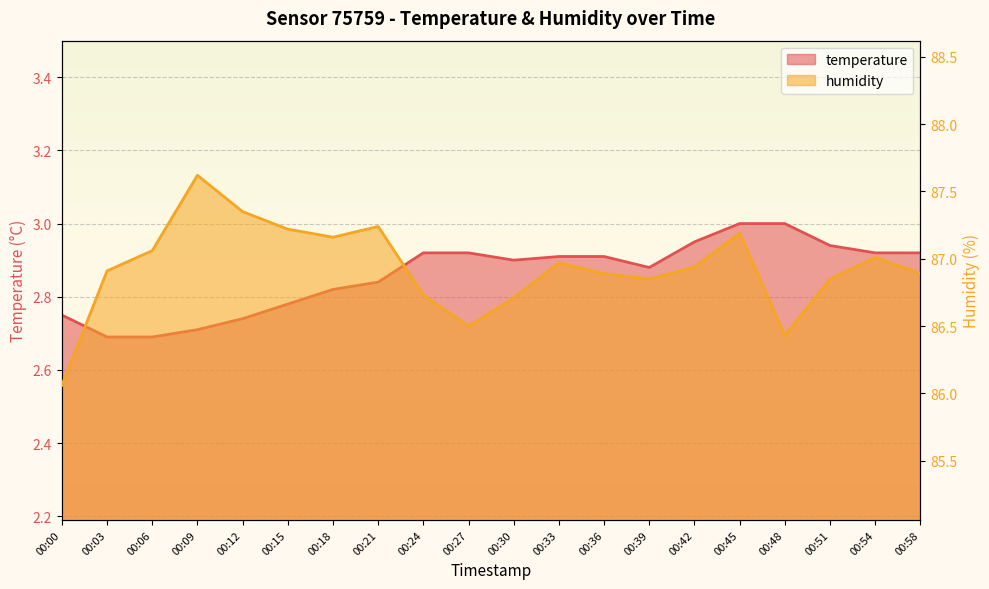

List the series in order of their peak value, lowest first.

temperature, humidity